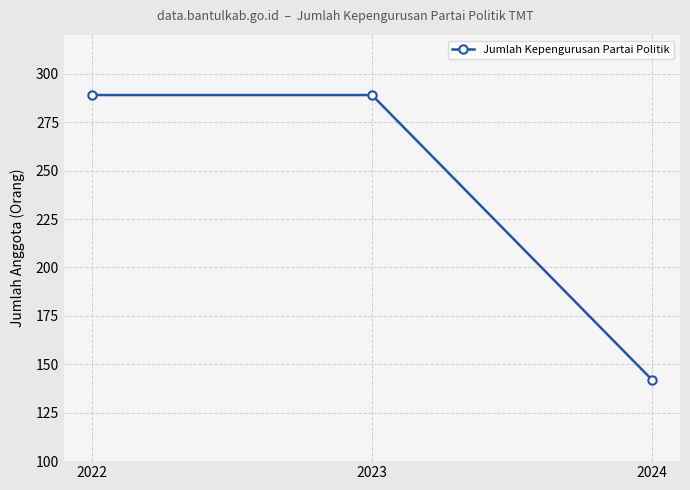

What is the difference between the maximum and minimum values?

147